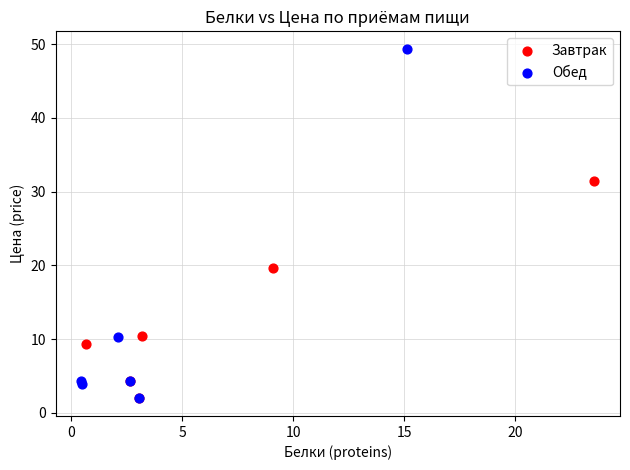

Which series reaches the maximum Y coordinate?

Обед